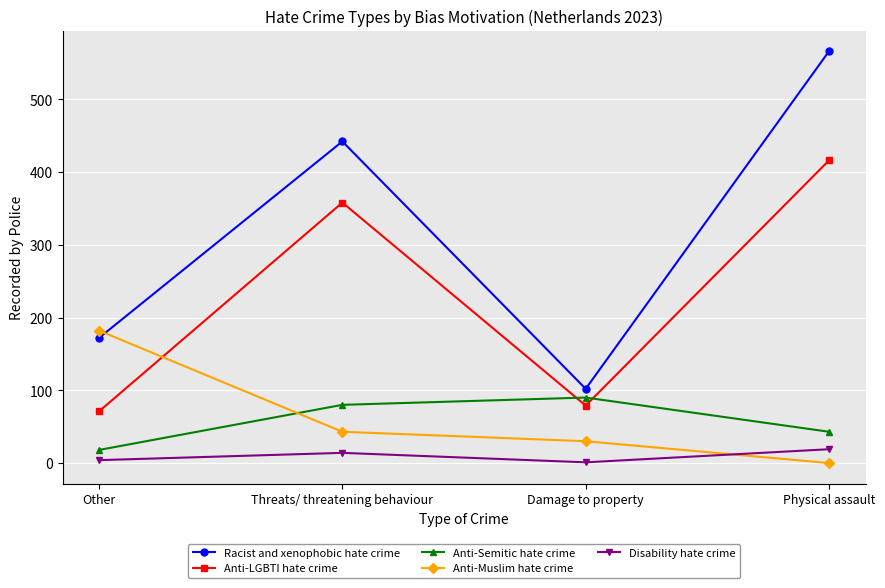

What is the highest value of the Anti-Semitic hate crime series?

90